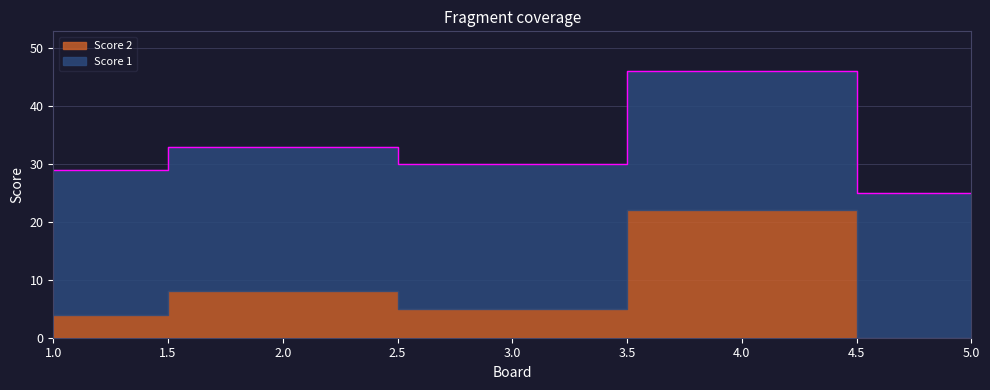

How many lines are shown in the chart?

1